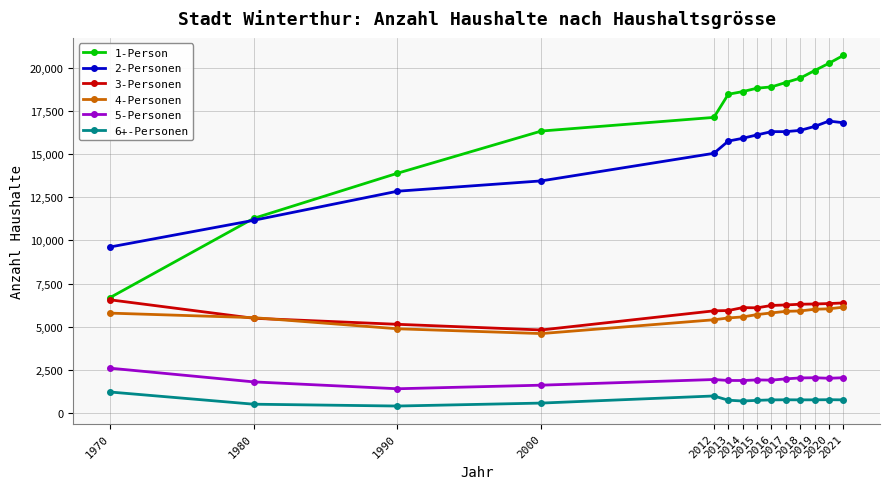

Which series has the largest range (max minus min)?

1-Person